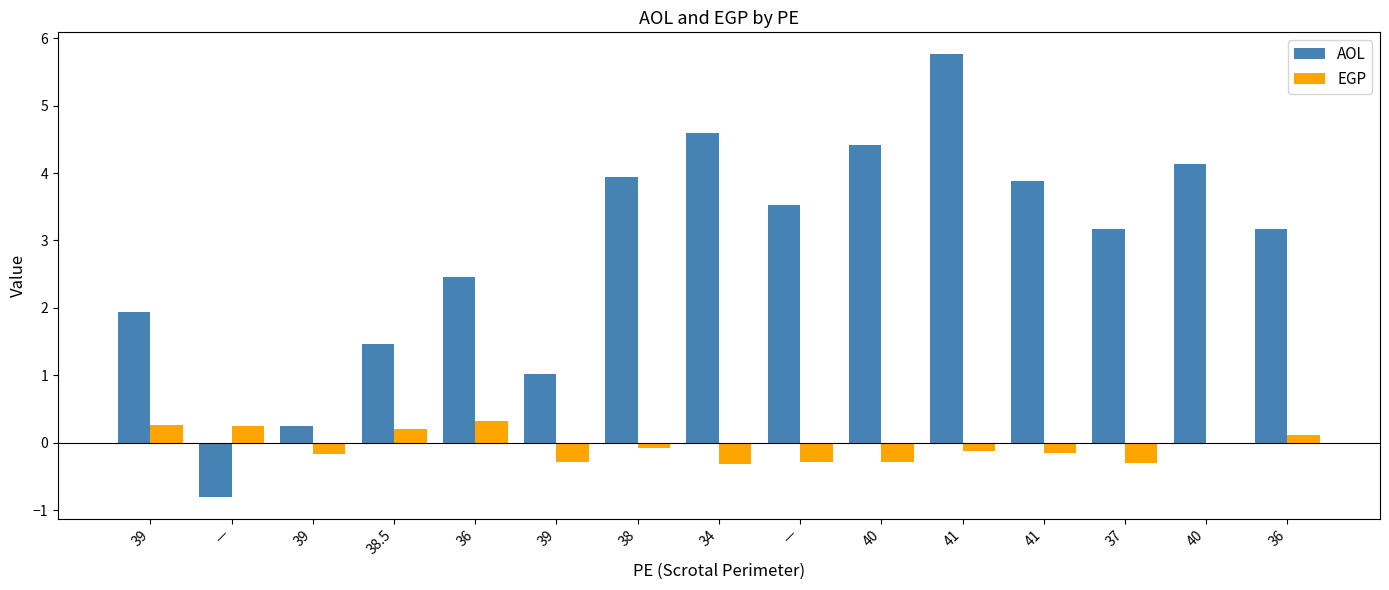

The value of AOL at 38.5 is 1.5. True or false?

True